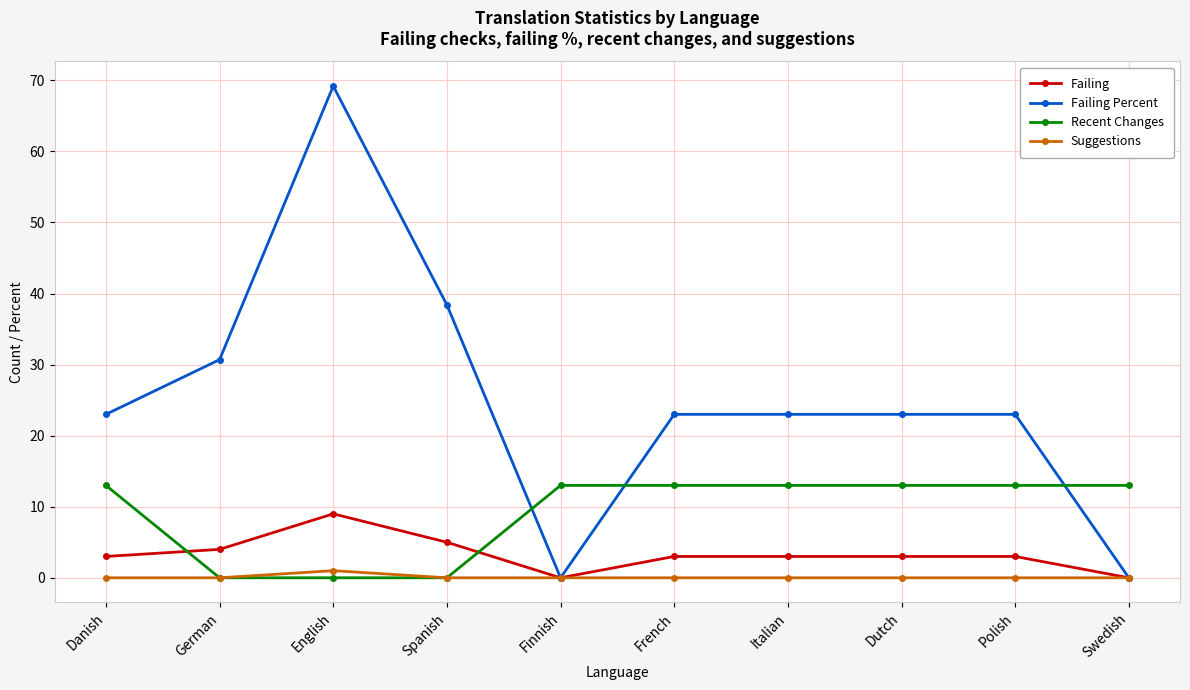

Which category has the highest value across all series?

English